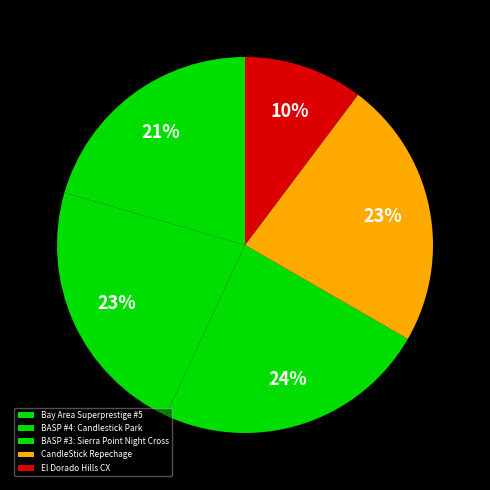

How many slices are in this pie chart?

5